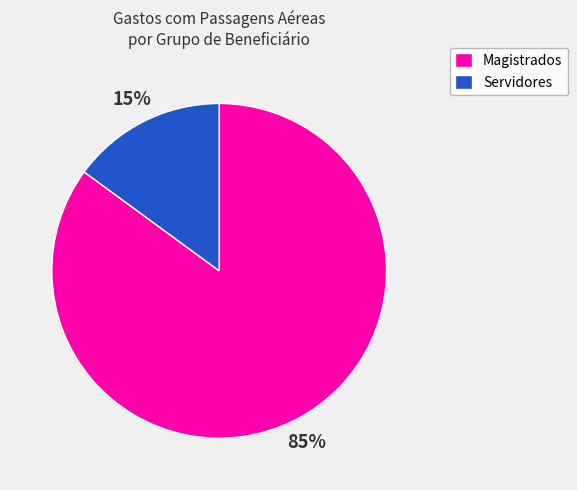

Which slice is the largest?

Magistrados